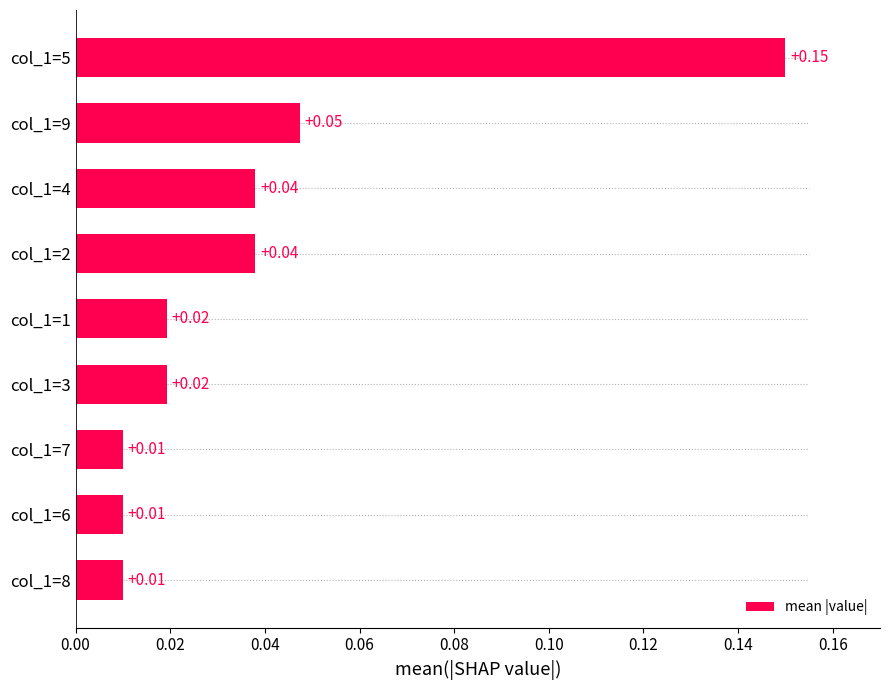

What is the difference between the maximum and minimum values?

0.1